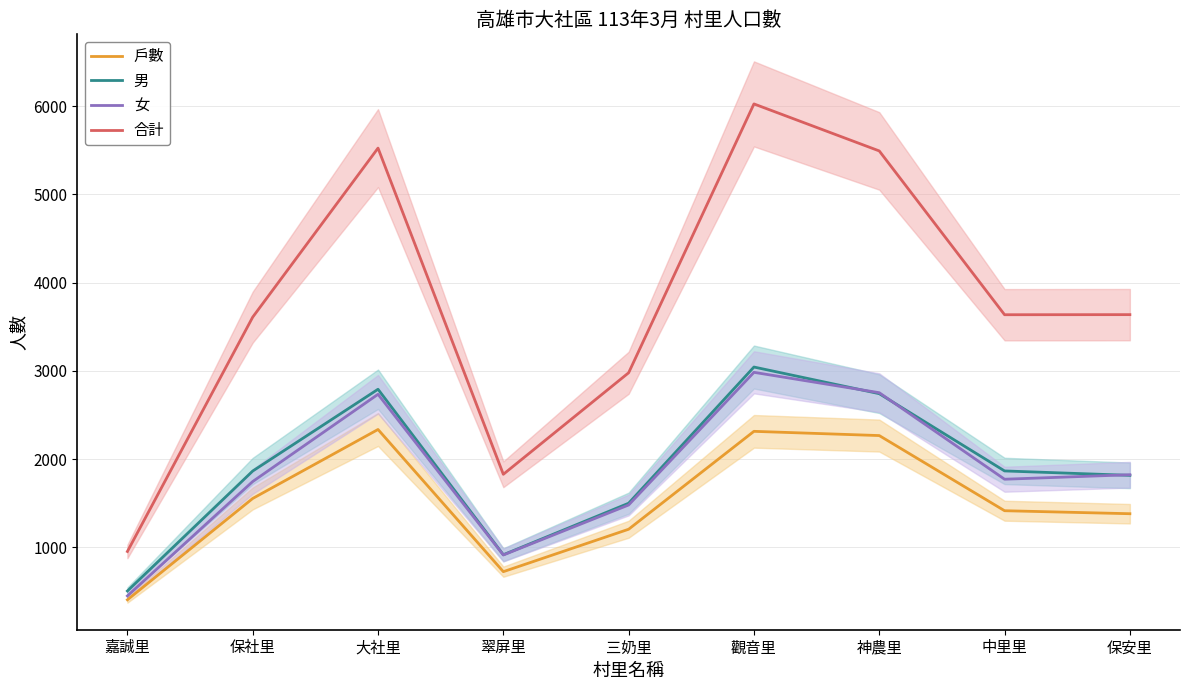

What are all the series names shown in the legend?

戶數, 男, 女, 合計